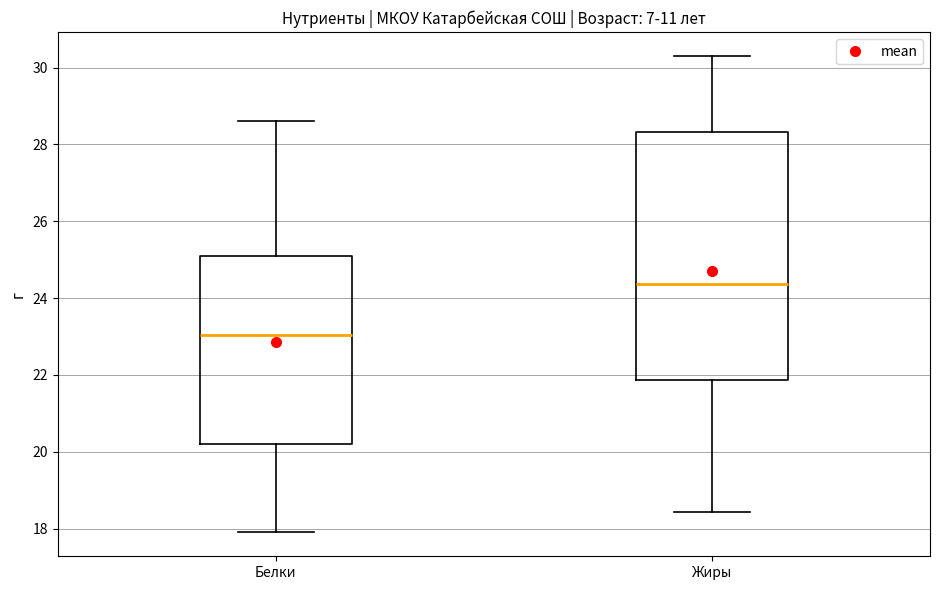

Which box has the highest median line?

Жиры